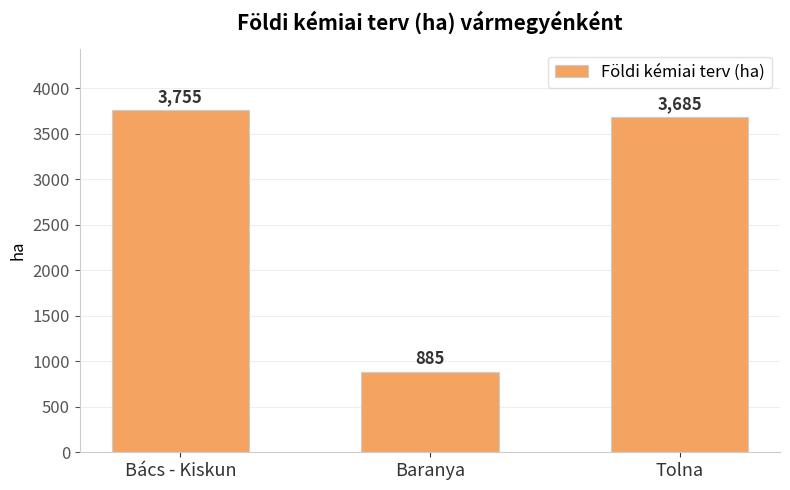

How many bars are there in total?

3